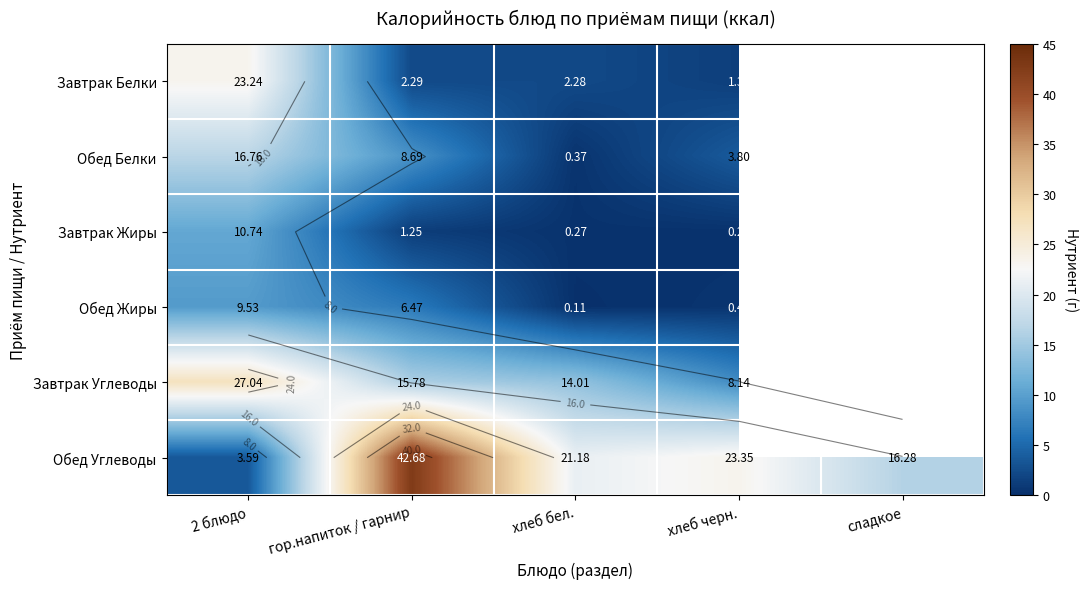

The value of Обед Углеводы at гор.напиток / гарнир is 42.7. True or false?

True